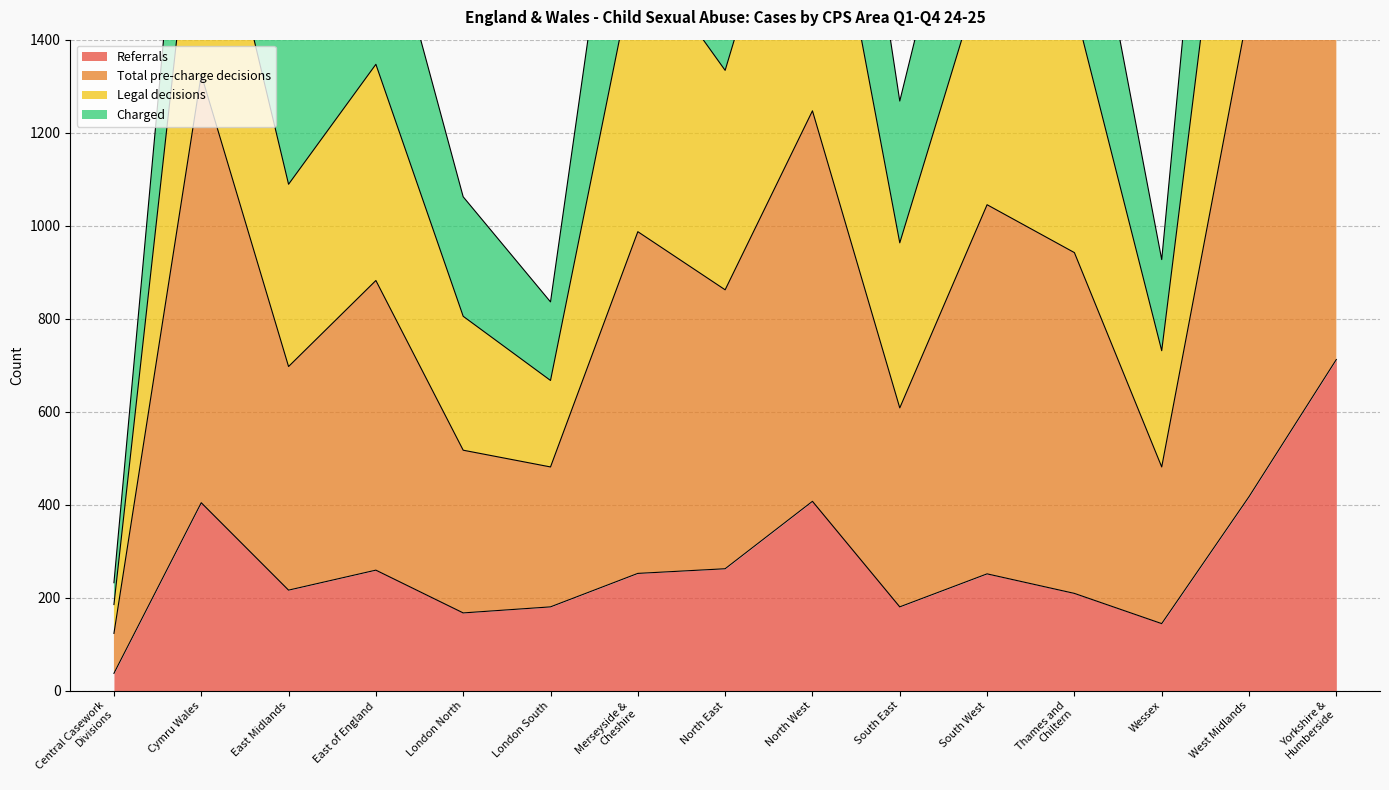

At which label does Legal decisions reach its peak?

Yorkshire &
Humberside